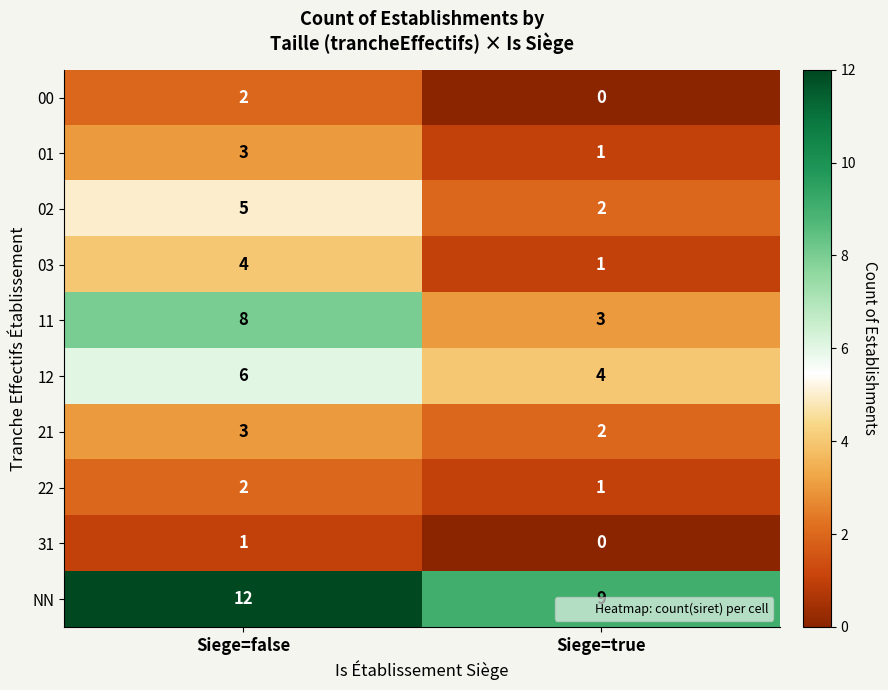

List the labels in order of 22 value, largest first.

Siege=false, Siege=true